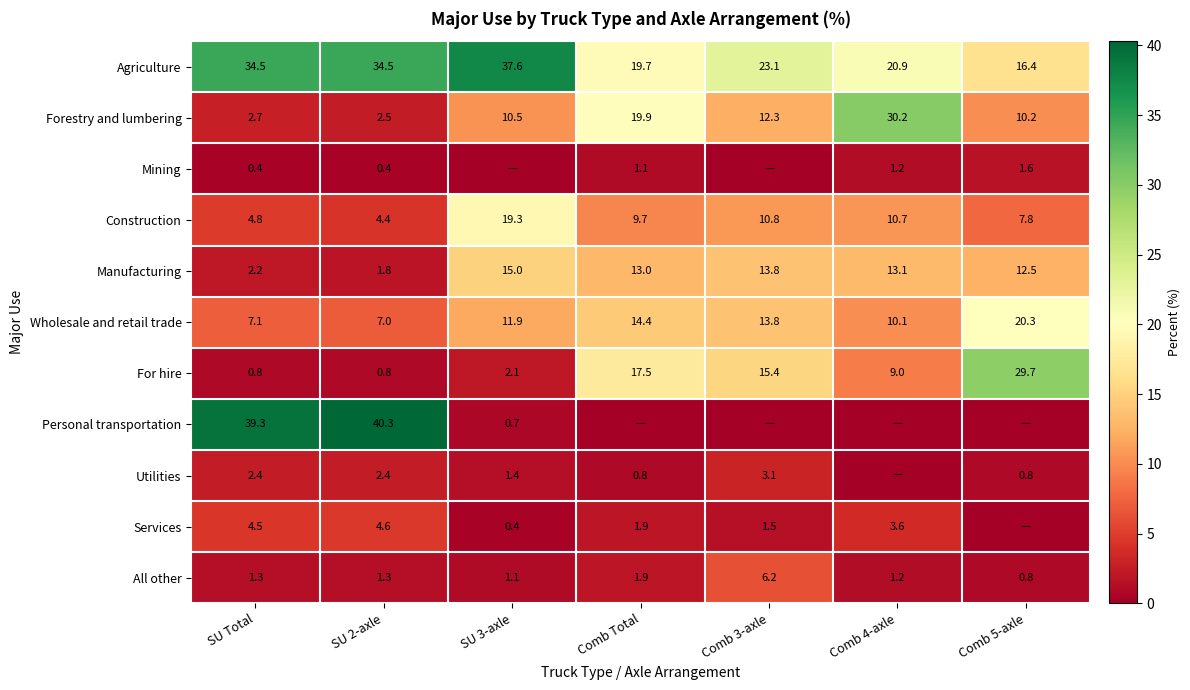

What is the difference between the highest and lowest values at SU 2-axle?

39.9